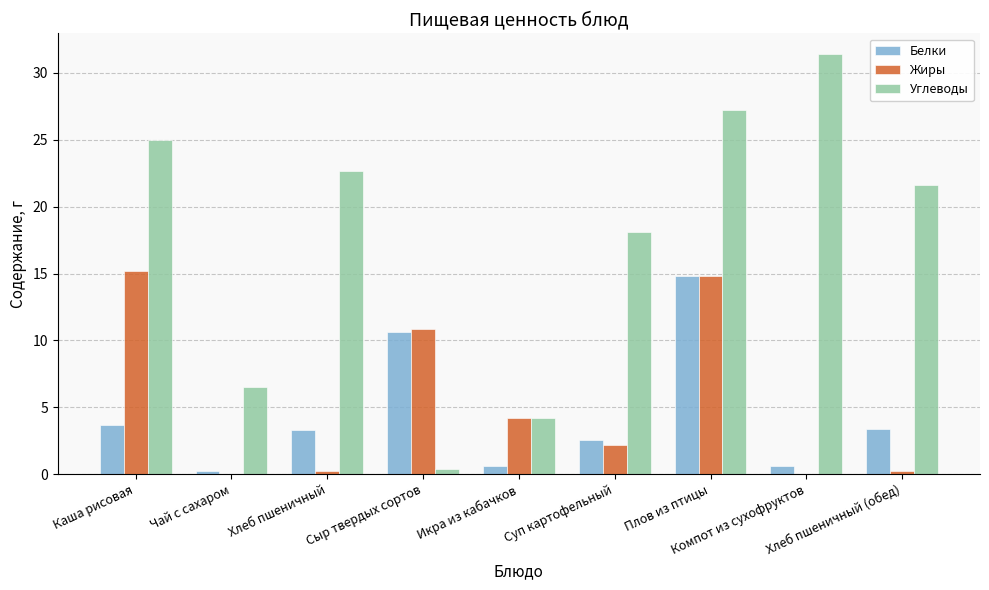

What is the sum of the Углеводы values at Хлеб пшеничный and Сыр твердых сортов?

23.1